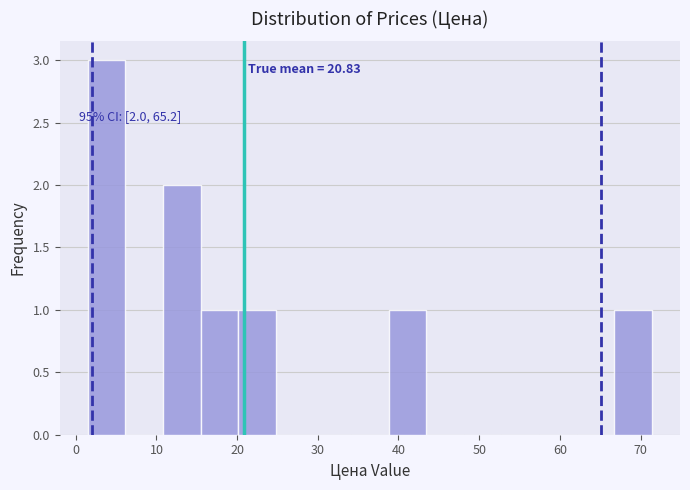

Over which range of the x-axis is the bar tallest?

2 to 6